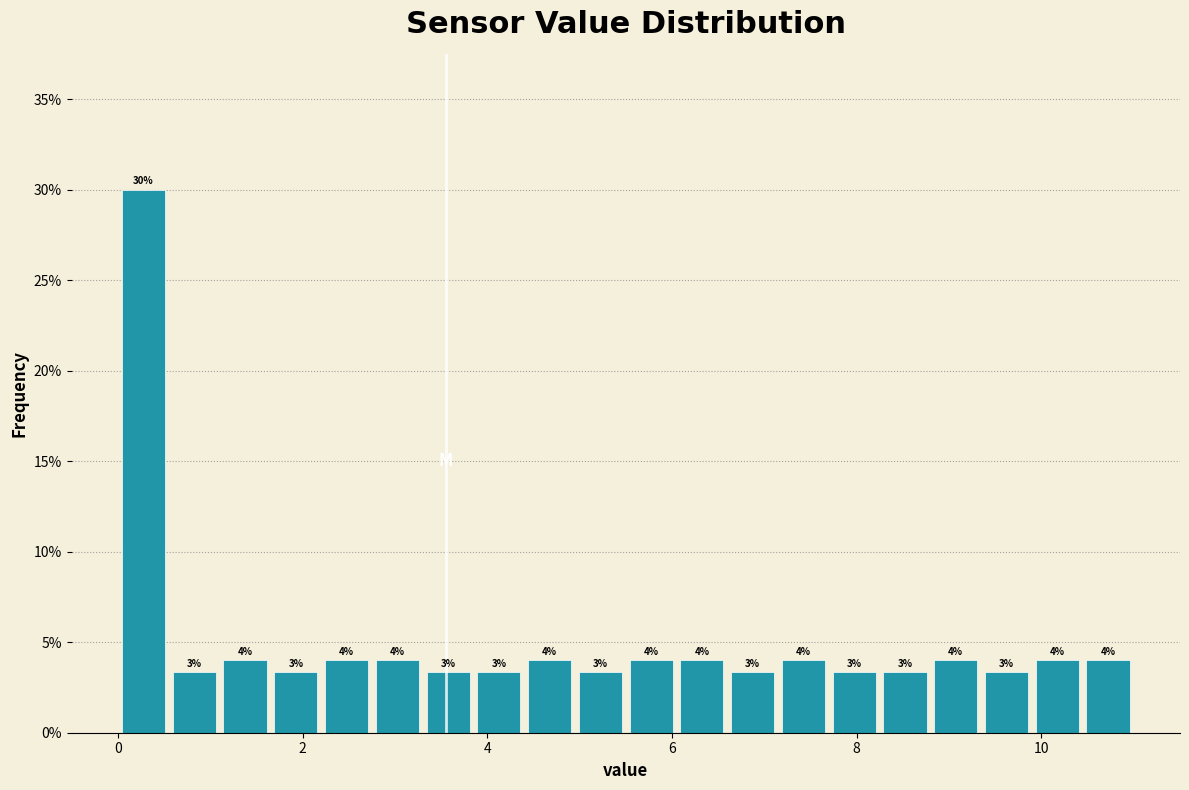

Around what value on the x-axis is the tallest bar? Give the approximate position of its centre, as read against the axis.

0.2